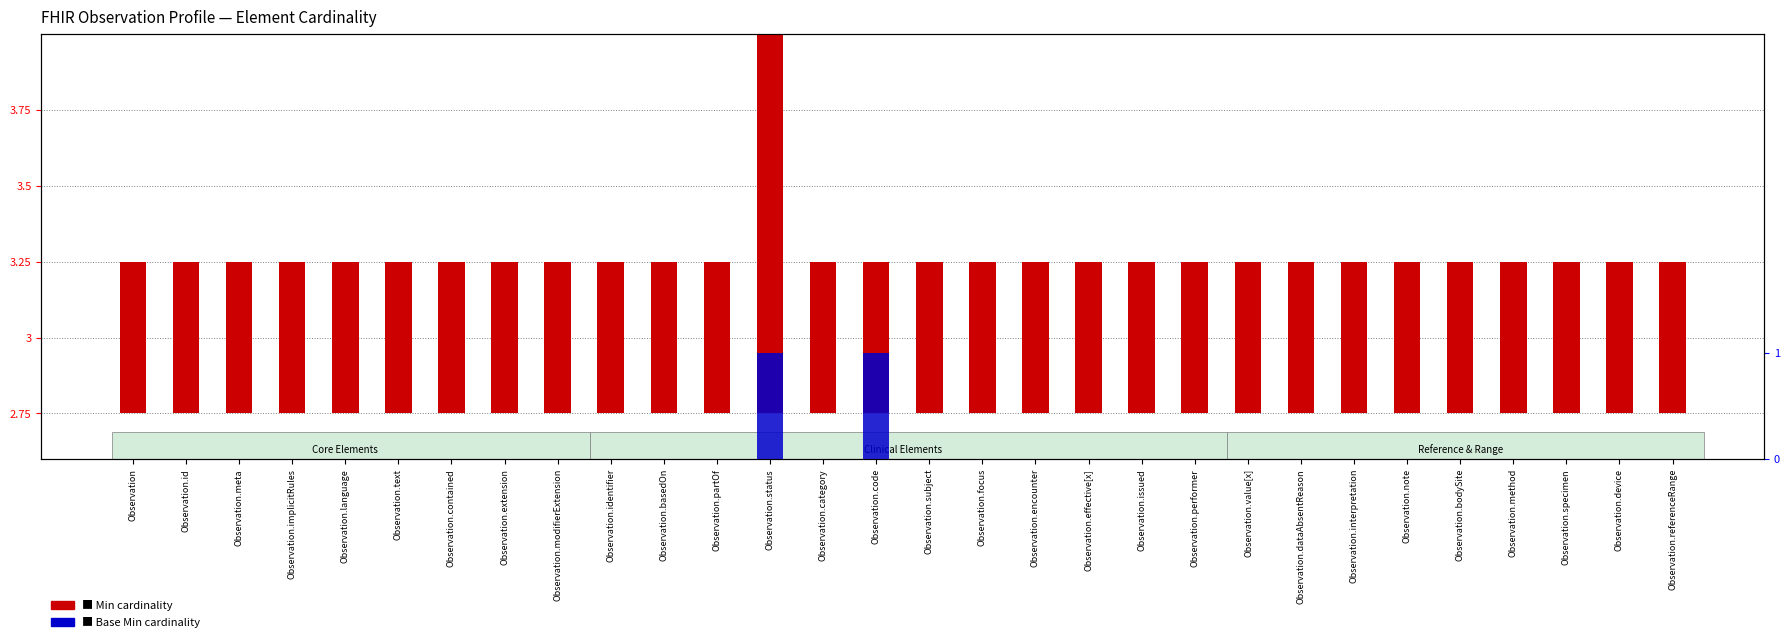

How many data points in Base Min are above 0?

2